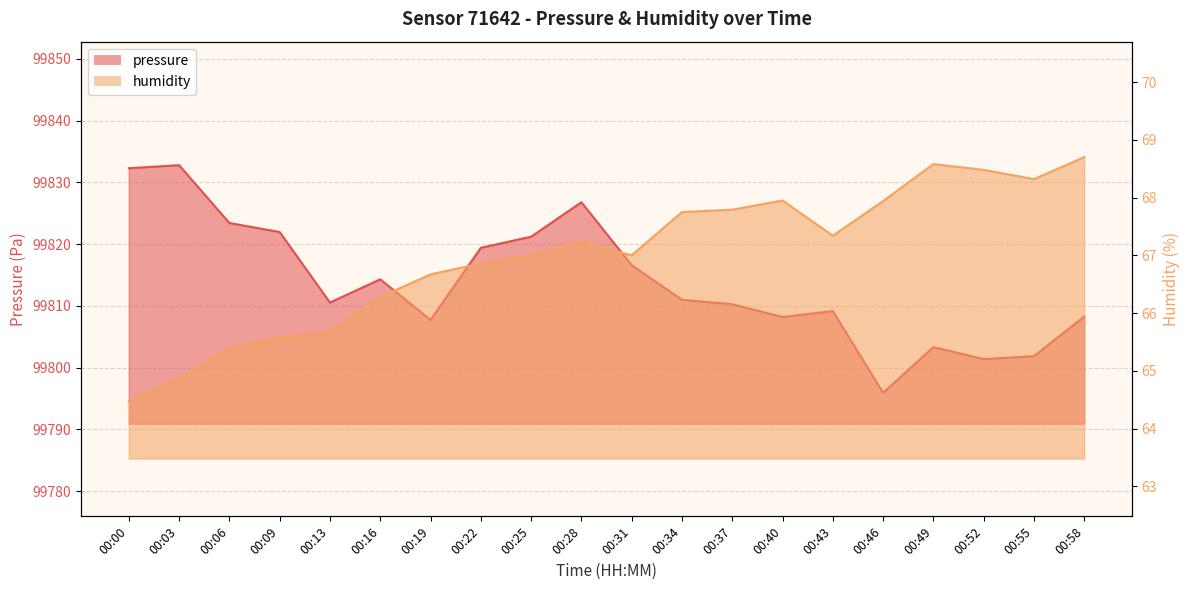

Reading left to right, list all the values displayed in this chart.

pressure: 99832.3	99832.8	99823.4	99822.0	99810.5	99814.3	99807.7	99819.4	99821.2	99826.8	99816.6	99811.0	99810.3	99808.2	99809.2	99795.9	99803.3	99801.4	99801.9	99808.3
humidity: 64.5	64.9	65.4	65.6	65.7	66.3	66.7	66.9	67.0	67.2	67.0	67.8	67.8	68.0	67.3	67.9	68.6	68.5	68.3	68.7